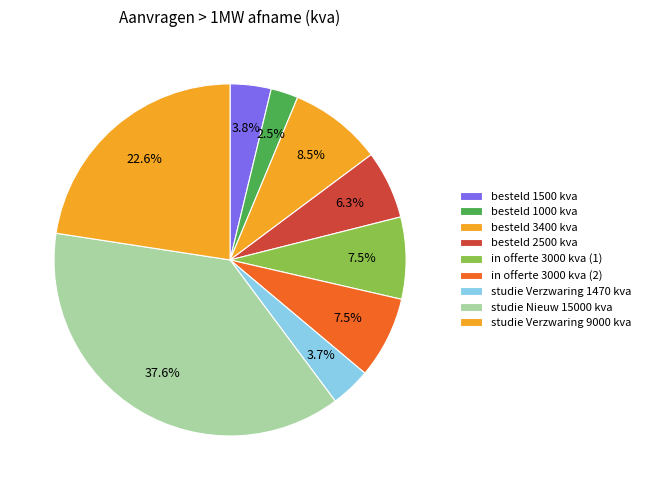

How many segments does this pie chart have?

9